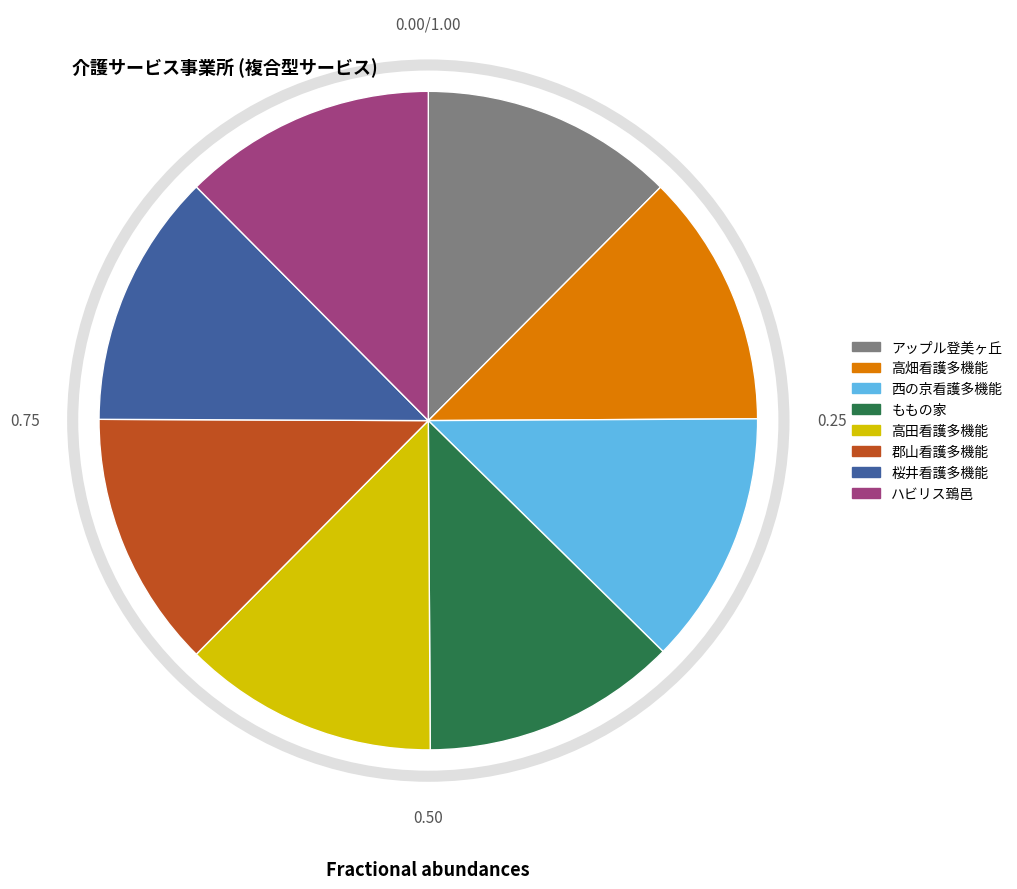

Is there any slice that represents more than half of the pie?

No